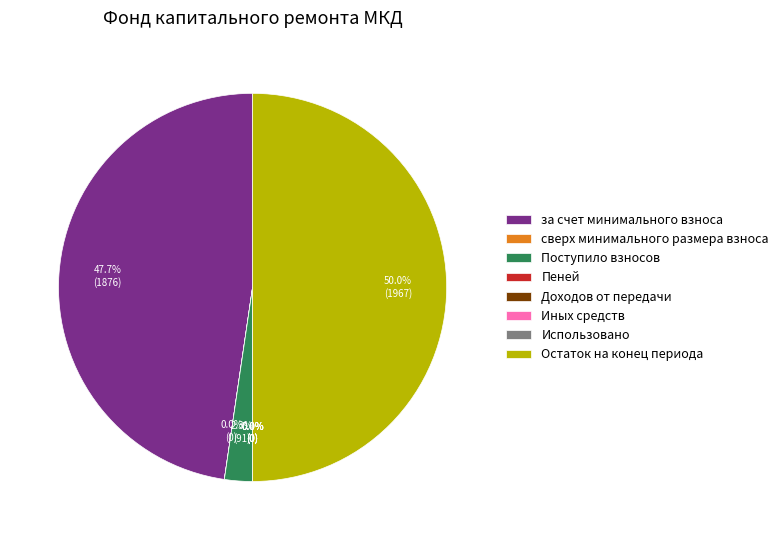

What is the total percentage of Остаток на конец периода and за счет минимального взноса?

97.7%